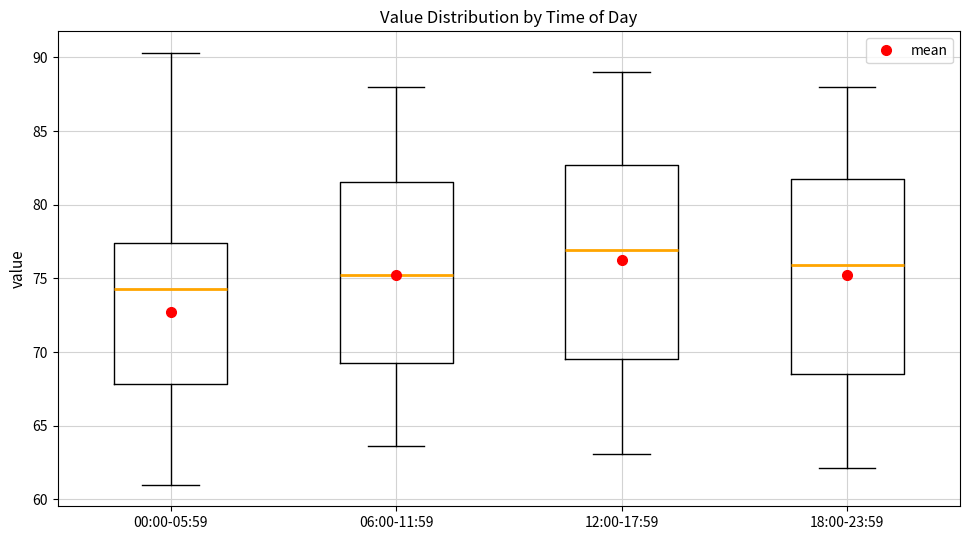

Reading left to right, transcribe this box plot: for each box, give where its median line is, the range the box spans, and where its two whiskers end, as read against the y-axis. The values are not printed on the chart, so give them approximately, as read against the axis.

00:00-05:59: median 74.5, box 68.0 to 77.5, whiskers 61.0 to 90.5
06:00-11:59: median 75.5, box 69.5 to 81.5, whiskers 63.5 to 88.0
12:00-17:59: median 77.0, box 69.5 to 82.5, whiskers 63.0 to 89.0
18:00-23:59: median 76.0, box 68.5 to 81.5, whiskers 62.0 to 88.0